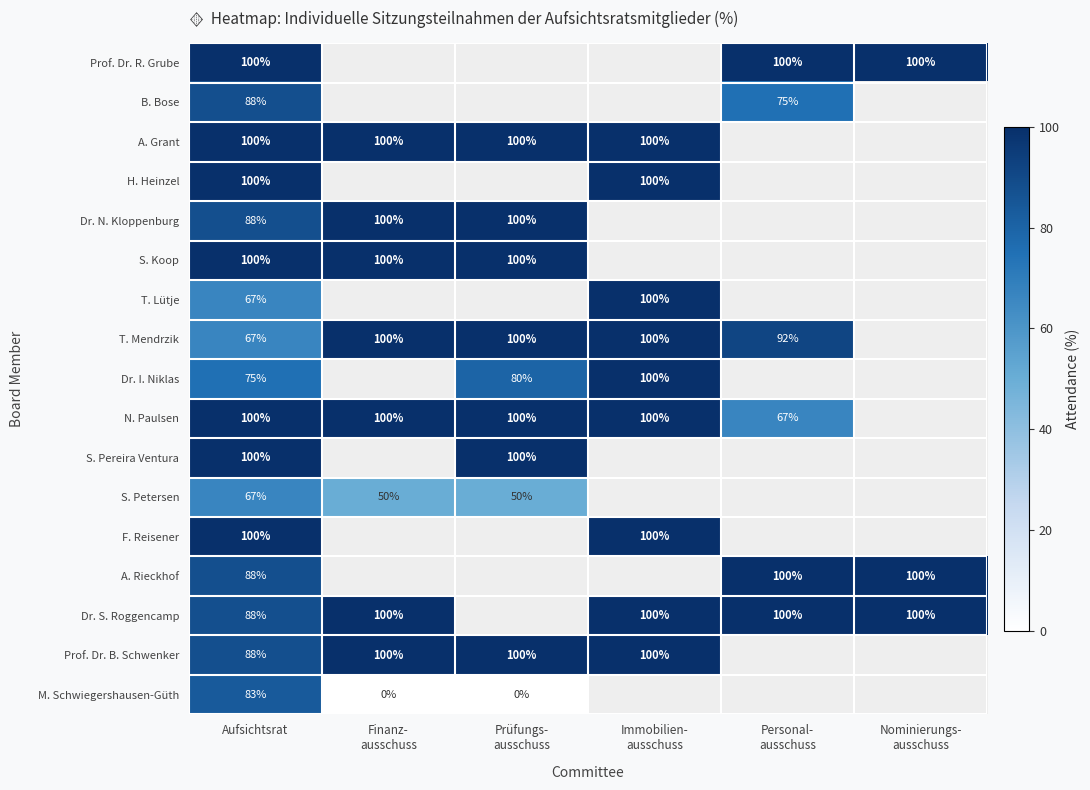

Count the number of categories in the chart.

6